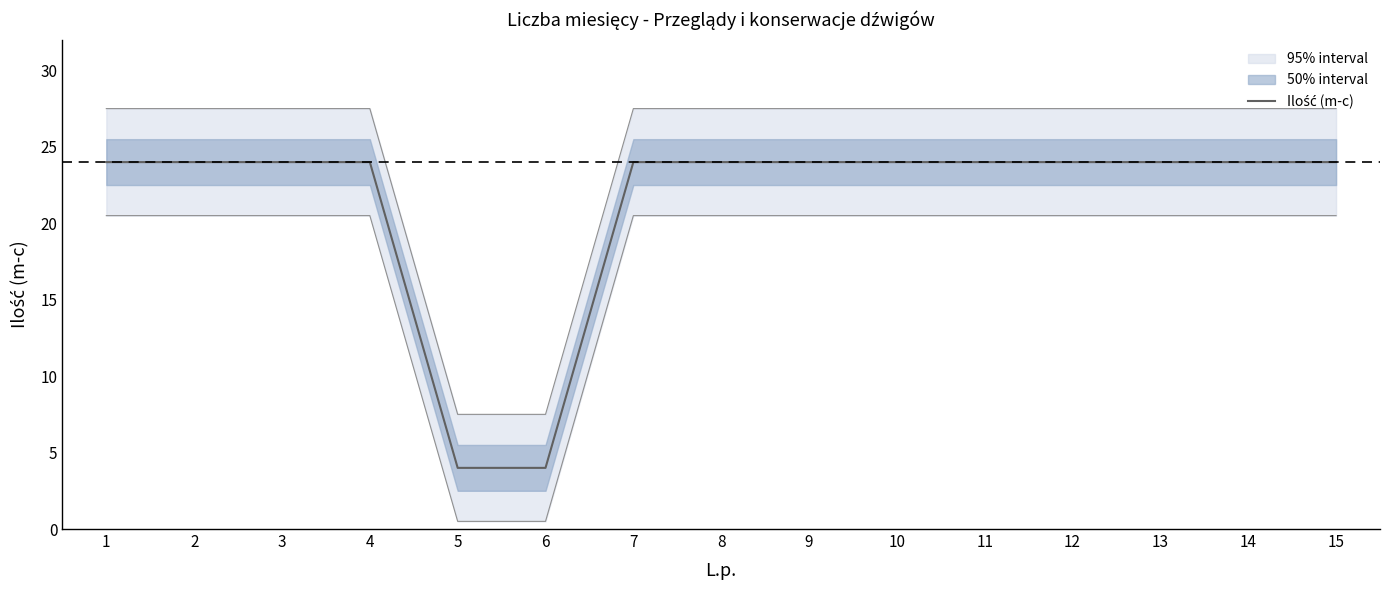

What is the value of the 11th point from the left?

24